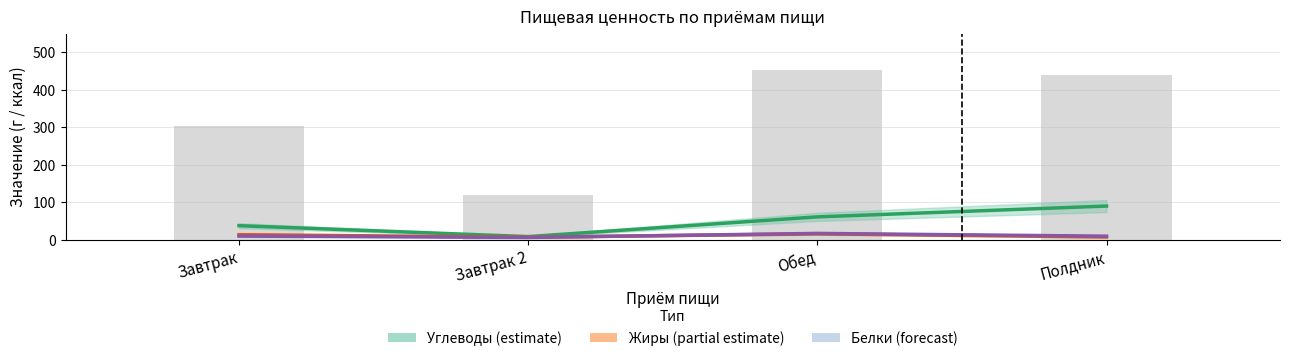

Count the number of data series in this chart.

4